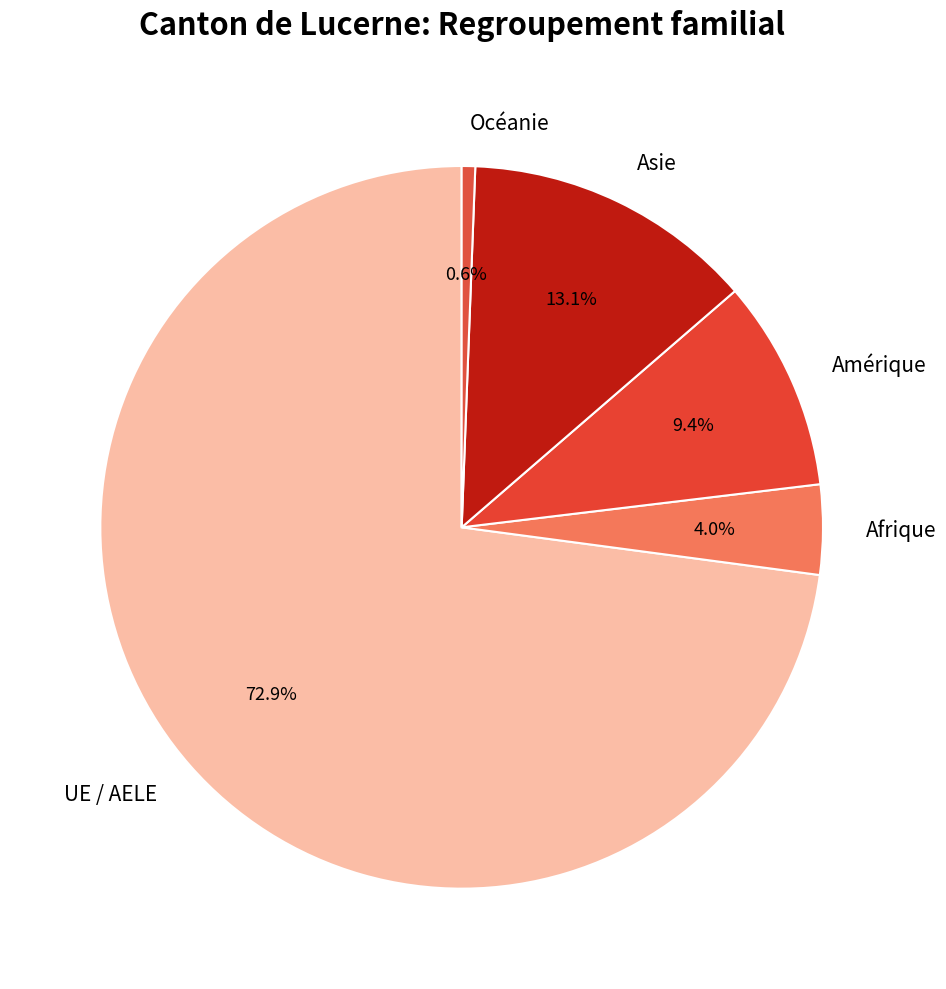

Does Afrique account for over 50% of the chart?

No